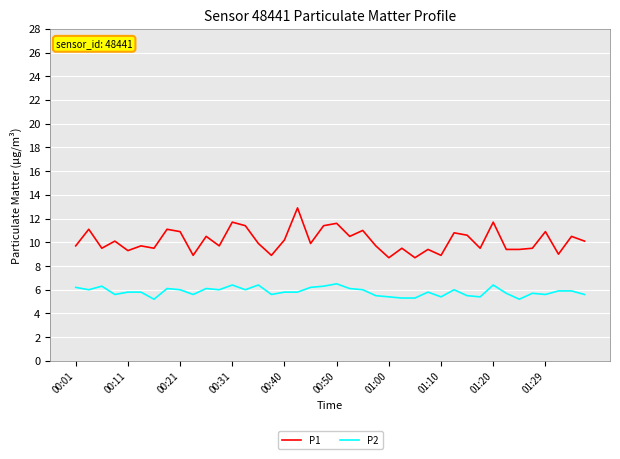

Which series has the widest spread of values?

P1